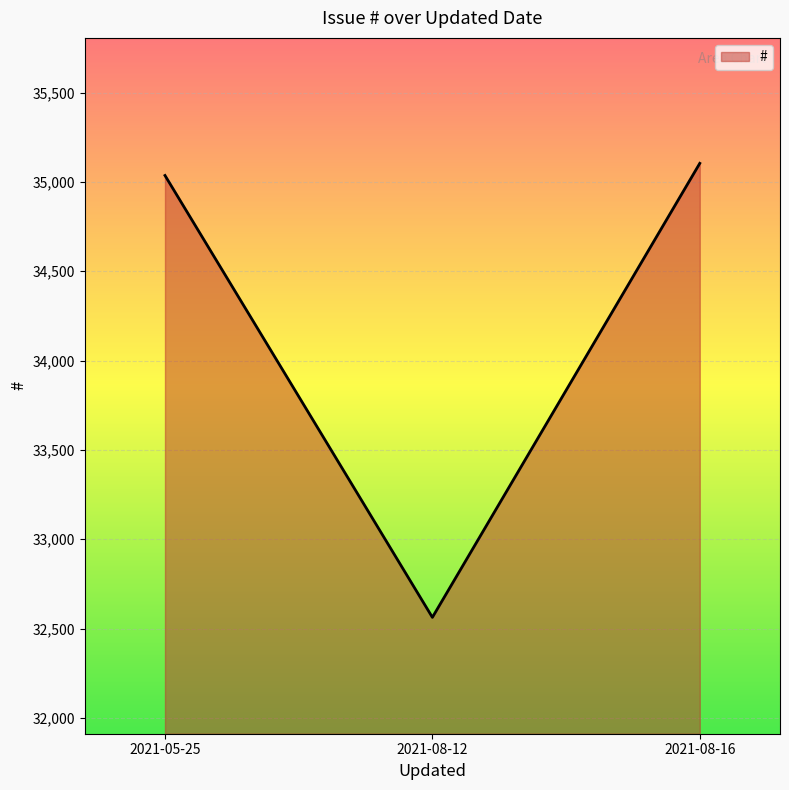

List the labels in order of value, largest first.

2021-08-16, 2021-05-25, 2021-08-12